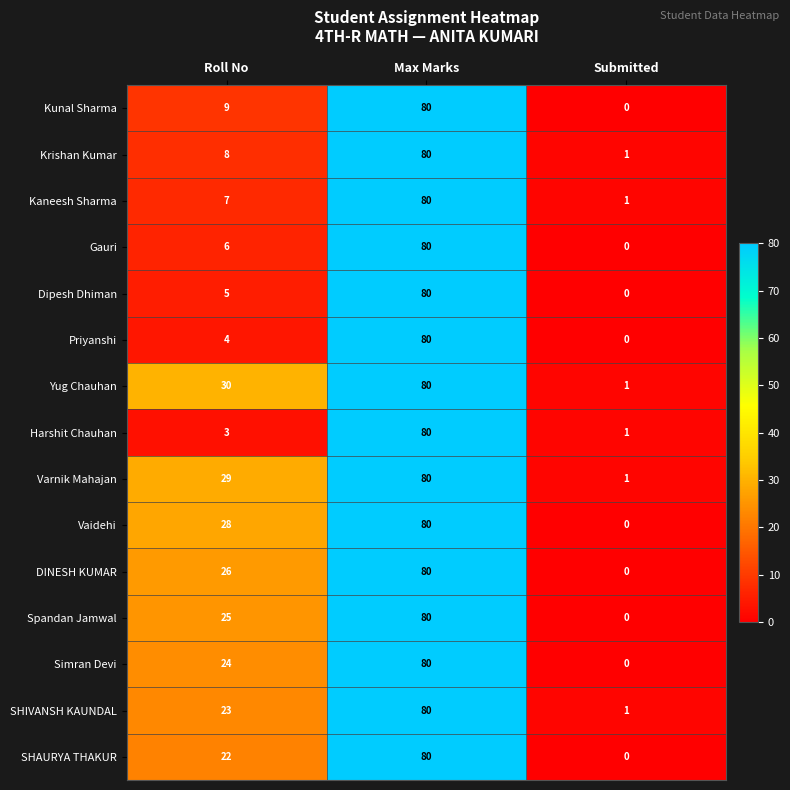

Rank the series at Roll No from lowest to highest value.

Harshit Chauhan, Priyanshi, Dipesh Dhiman, Gauri, Kaneesh Sharma, Krishan Kumar, Kunal Sharma, SHAURYA THAKUR, SHIVANSH KAUNDAL, Simran Devi, Spandan Jamwal, DINESH KUMAR, Vaidehi, Varnik Mahajan, Yug Chauhan